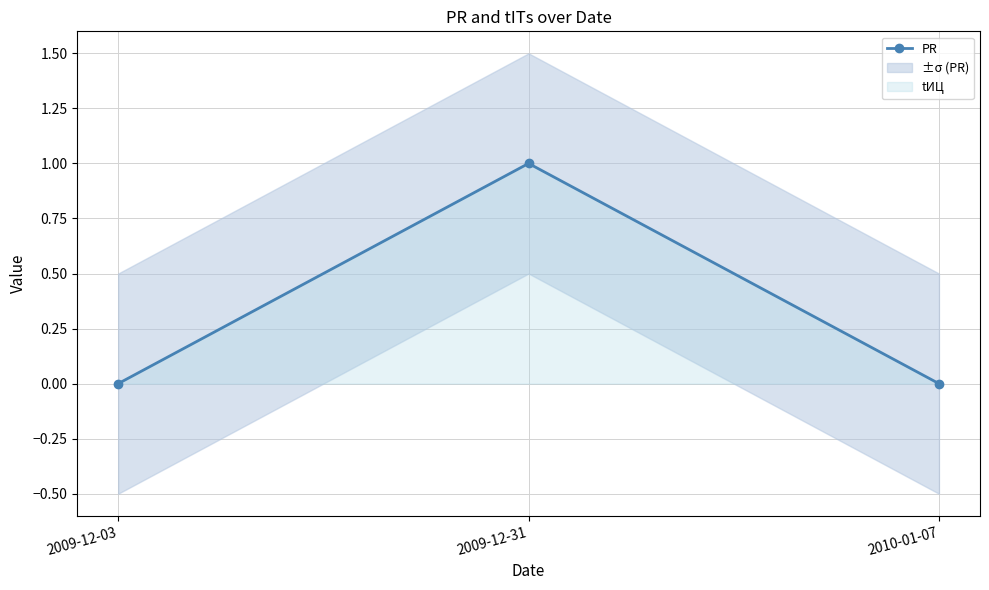

Rank the categories by value from highest to lowest.

2009-12-31, 2009-12-03, 2010-01-07